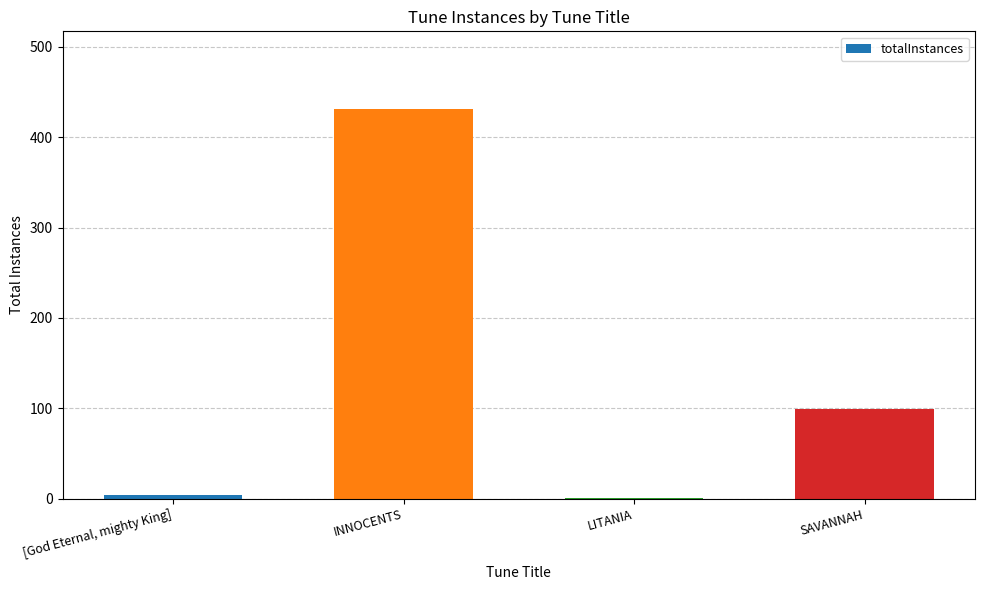

What is the greatest value displayed?

431